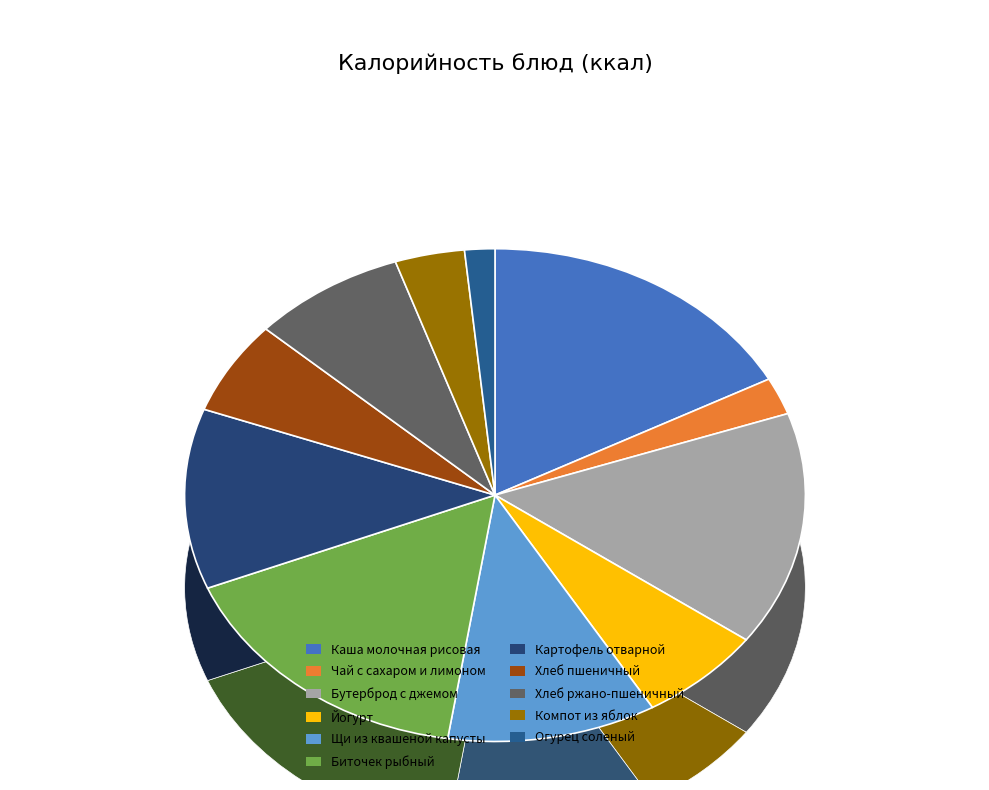

Is the sum of Щи из квашеной капусты and Чай с сахаром и лимоном greater than half?

No